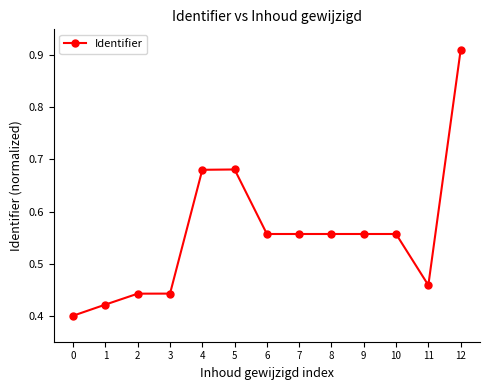

Count the values in the range 0 to 1.

13